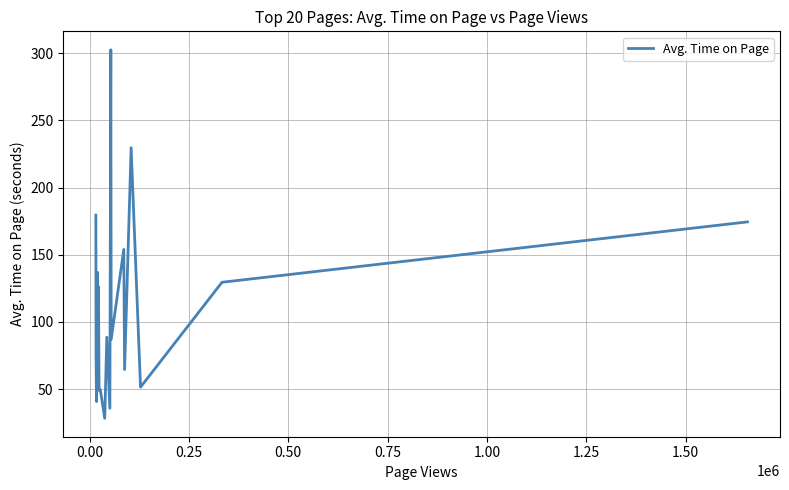

What is the difference between the maximum and minimum values?

274.3